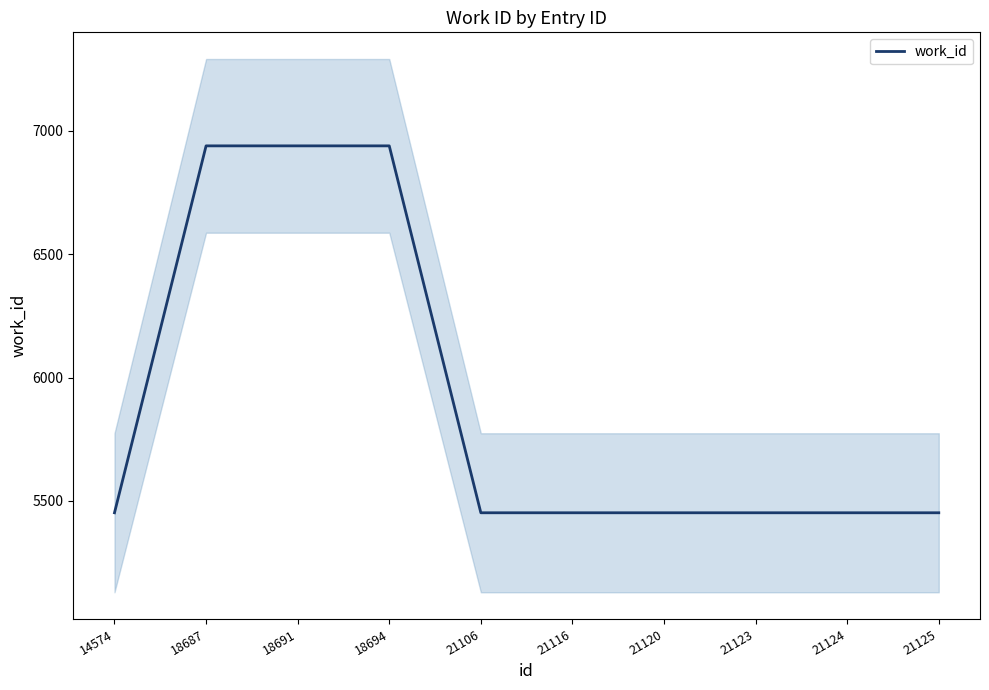

At which category does the chart reach its peak across all series?

18687